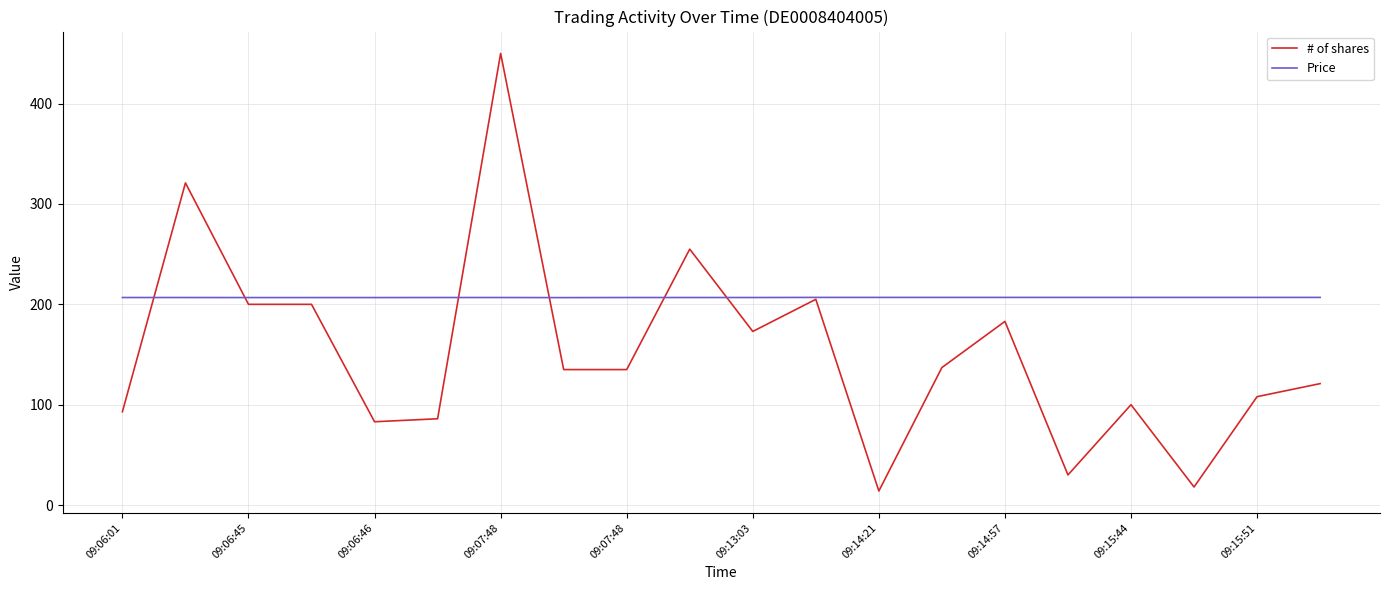

True or false: # of shares has more than 0 points higher than both neighbors.

True